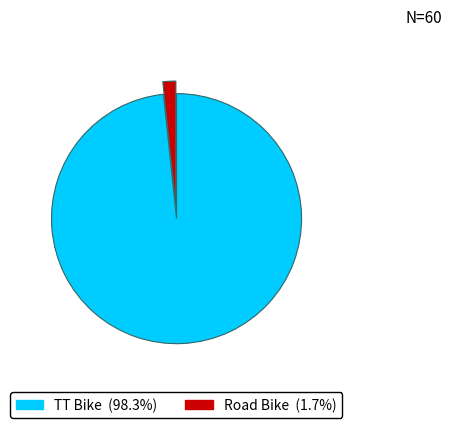

Which slice represents more than half of the pie?

TT Bike